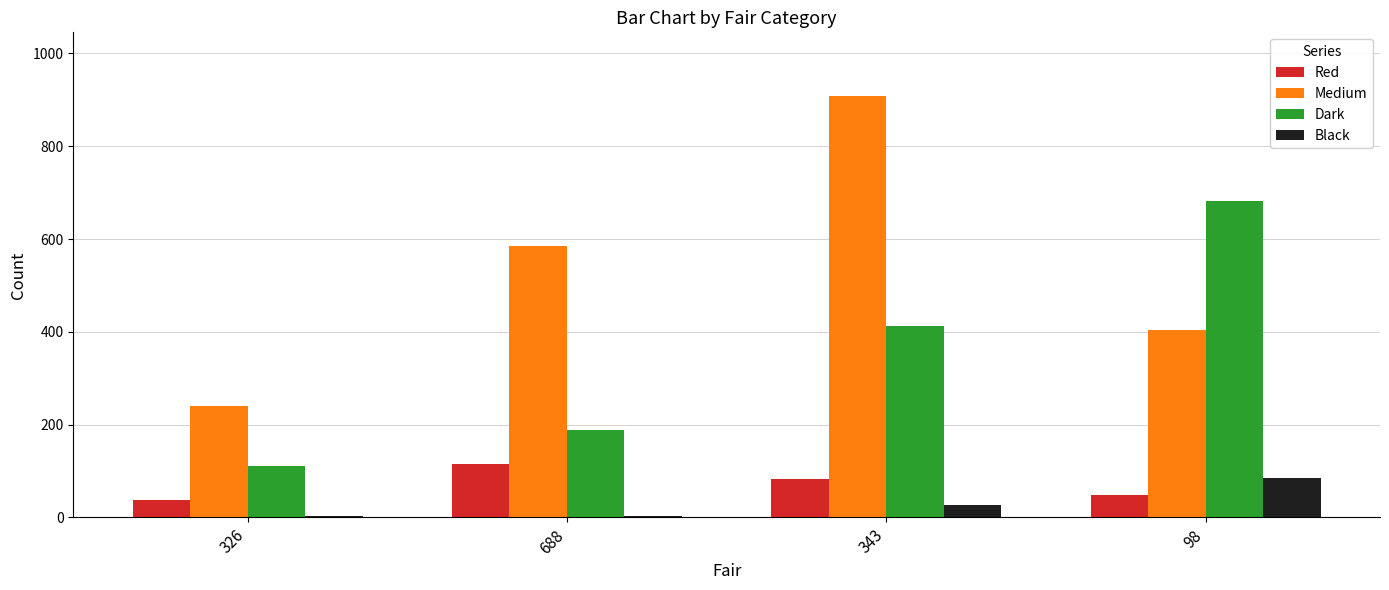

What is the average value of the Medium series?

534